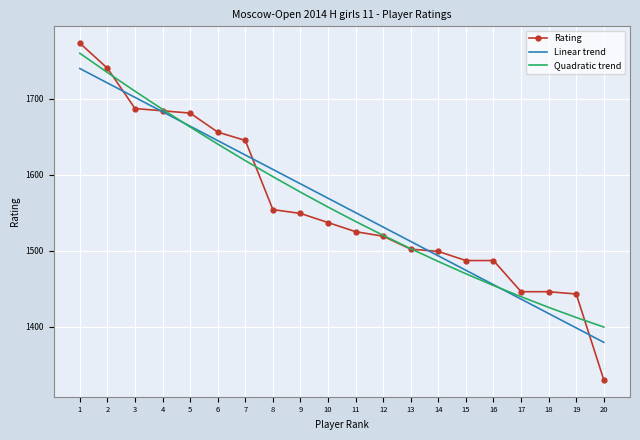

Which label corresponds to the smallest value in the chart?

20